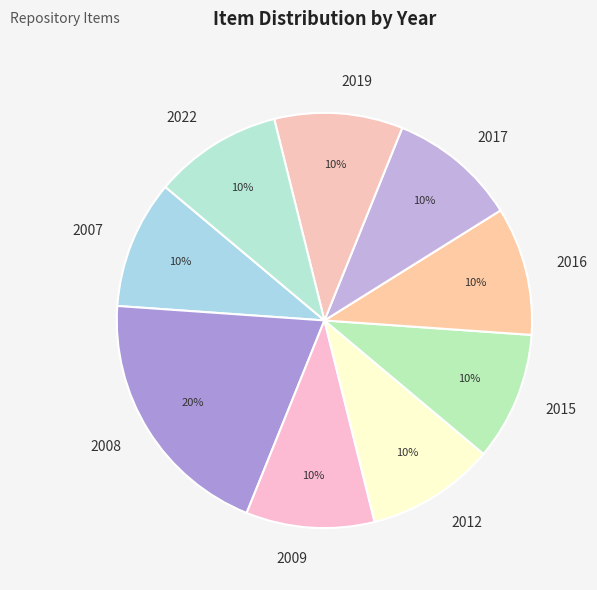

True or false: 2019 accounts for 5% of the total.

False